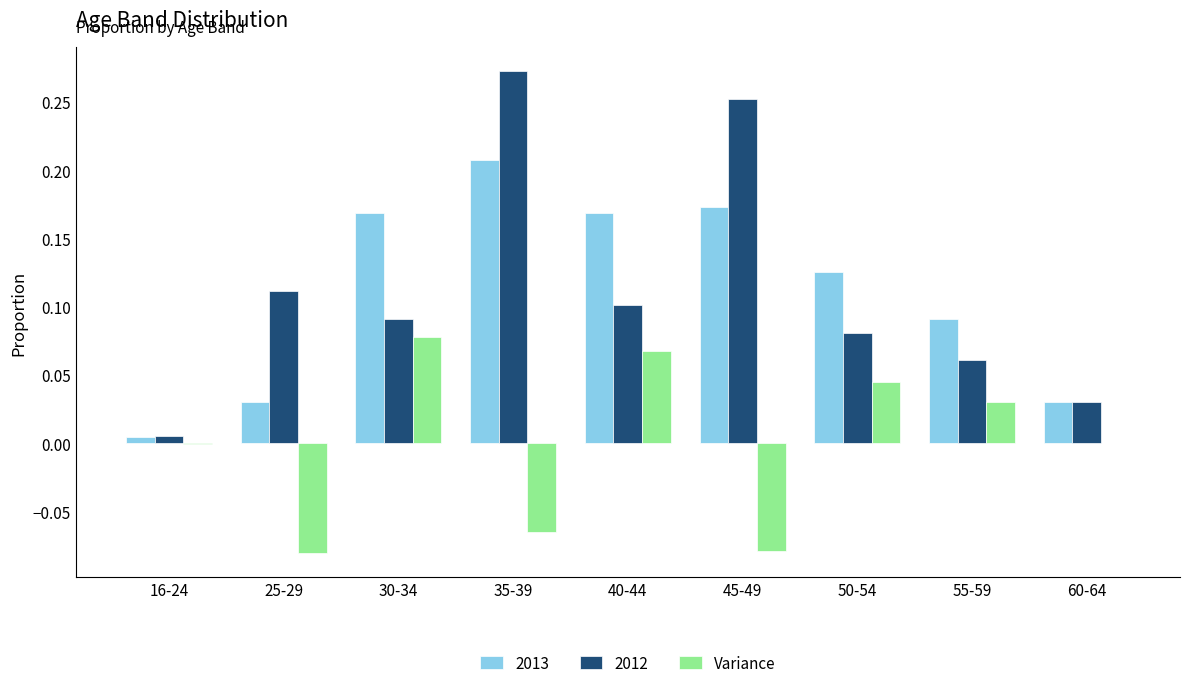

Which series changed the most between 25-29 and 55-59?

Variance